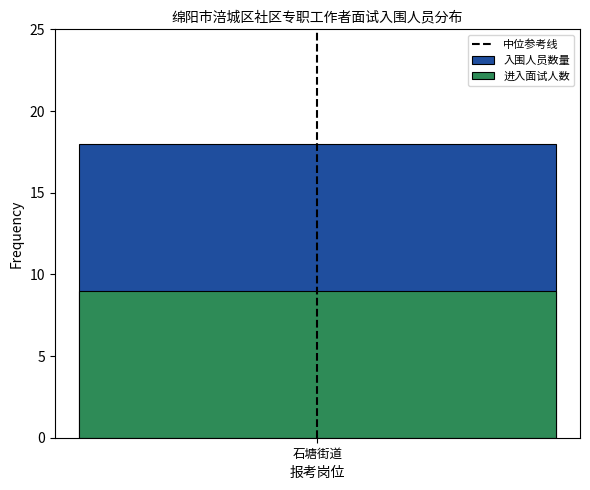

The value at 石塘街道 is 0. True or false?

False